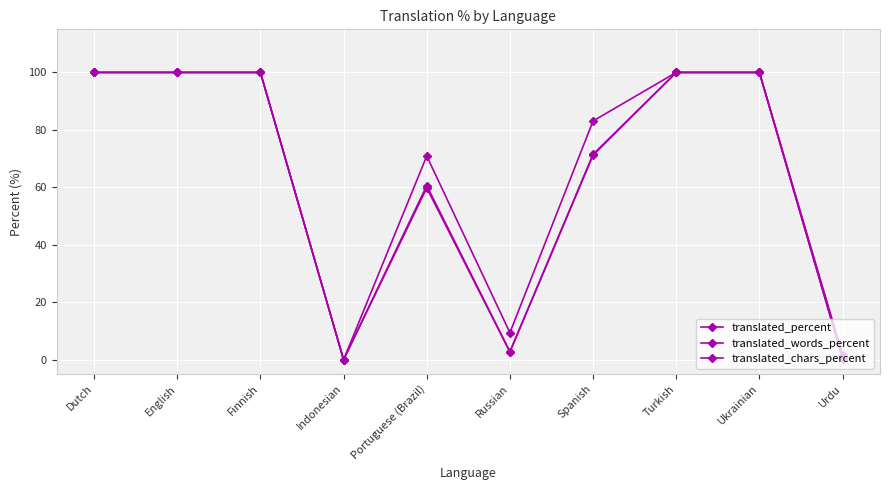

How many distinct data groups are displayed?

3